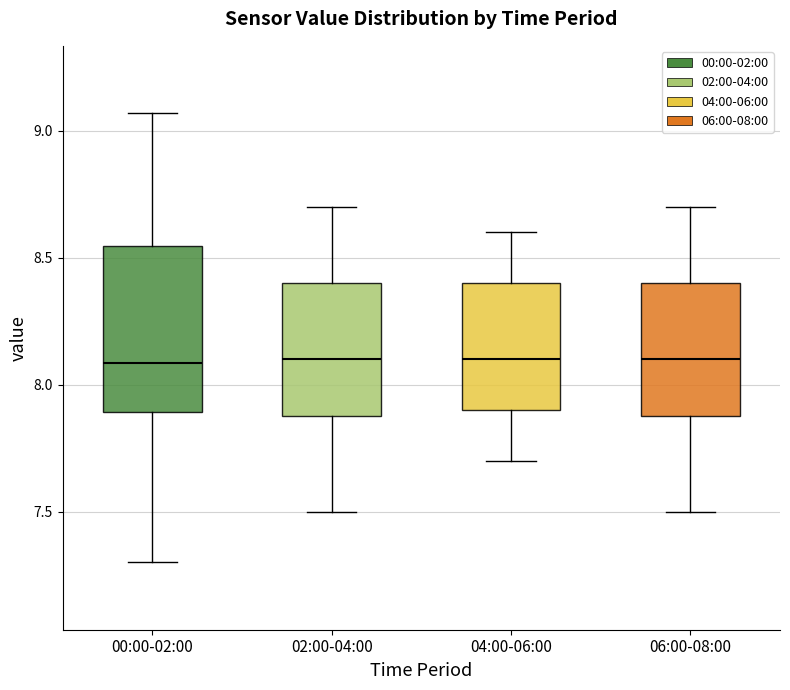

Where does the upper whisker of the box for 04:00-06:00 end on the y-axis? The values are not printed on the chart, so give them approximately, as read against the axis.

8.60